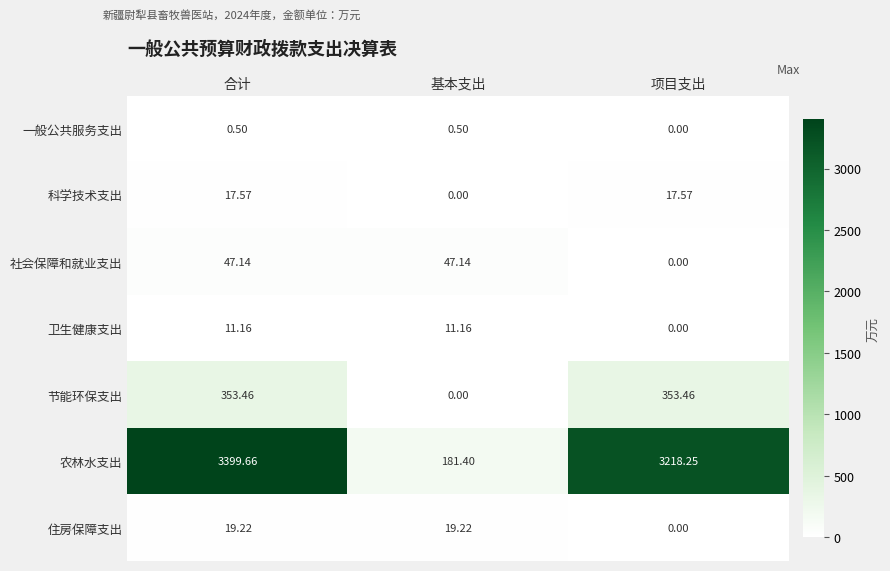

What is the greatest value displayed?

3399.7